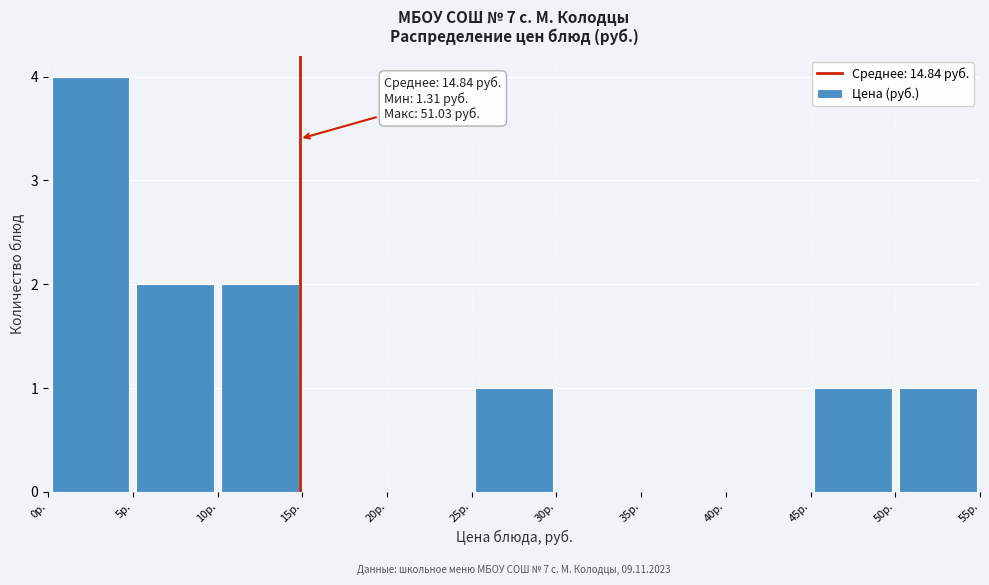

Which range on the x-axis has the tallest bar?

0 to 5